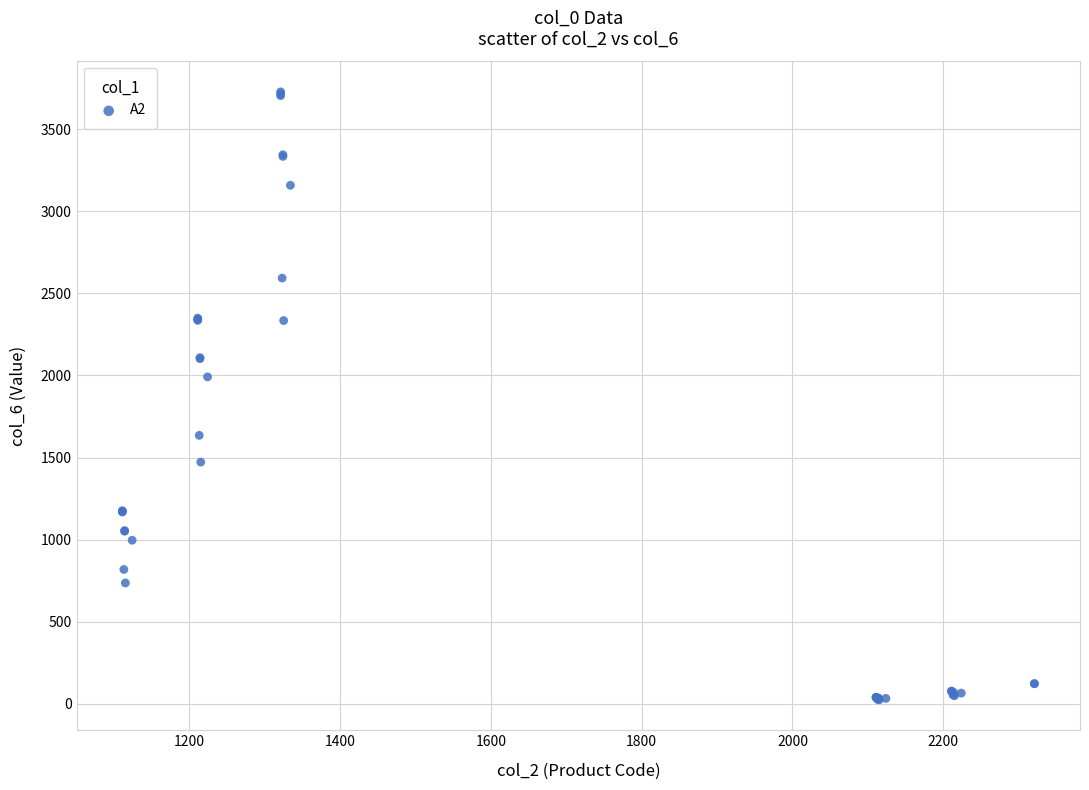

What Y value in the scatter plot is closest to 1875?

1991